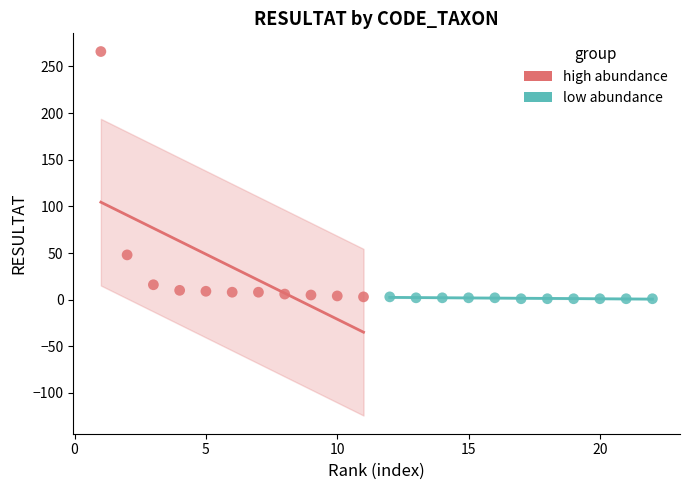

Which series reaches the maximum Y coordinate?

high abundance